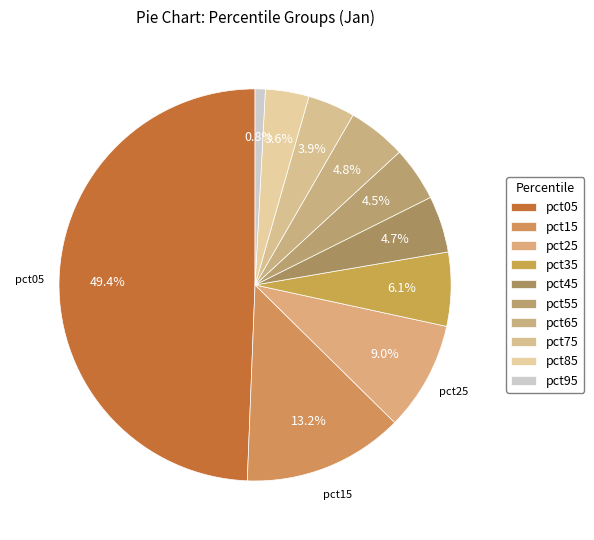

What is the change in value from pct15 to pct95?

-1.6